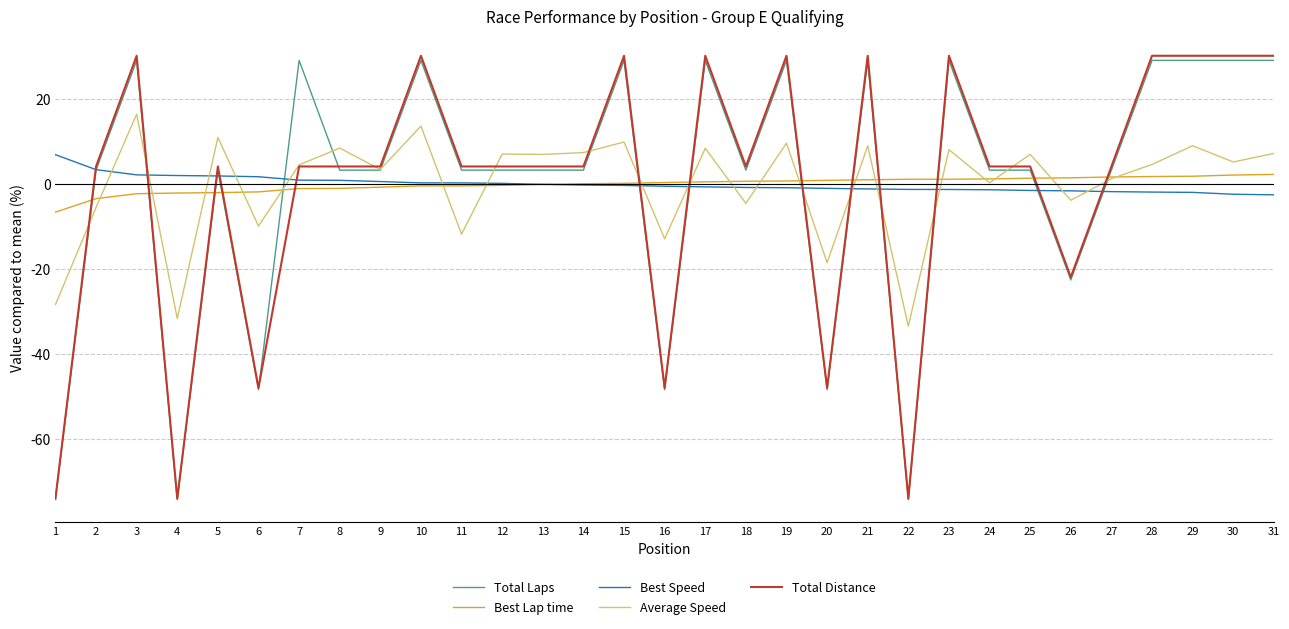

What is the spread (max minus min) of values at 7?

30.2